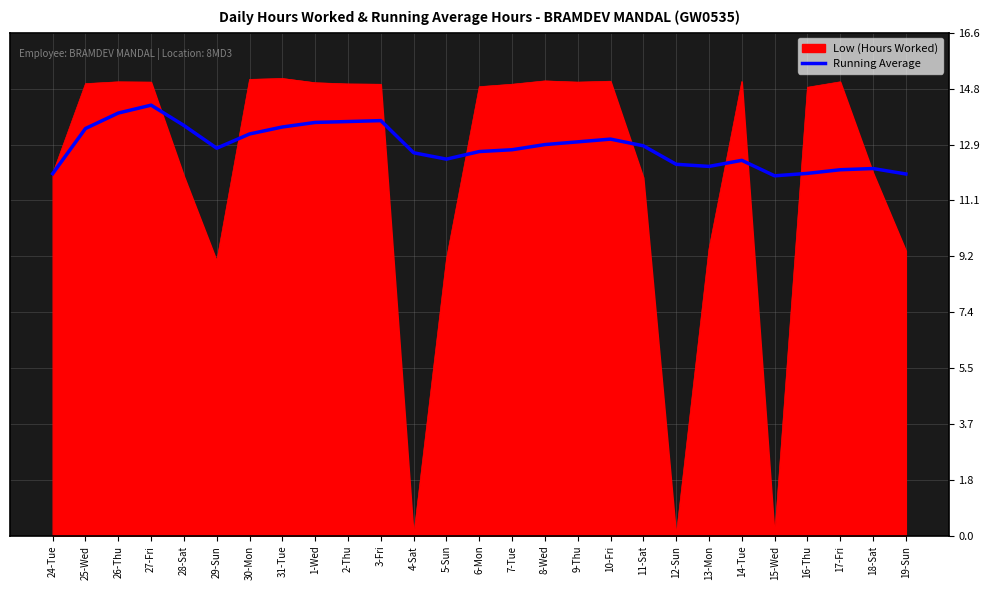

Rank the series by their maximum value, from lowest to highest.

Running Average, Low (Hours Worked)